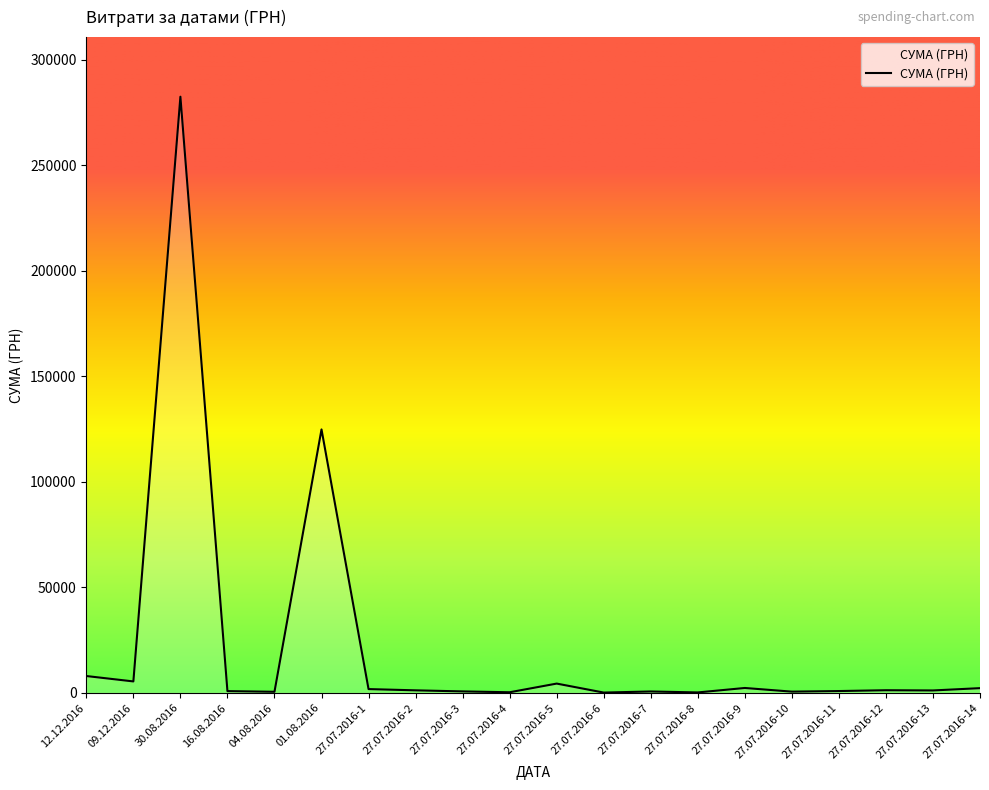

What is the difference between the maximum and minimum values?

282374.1